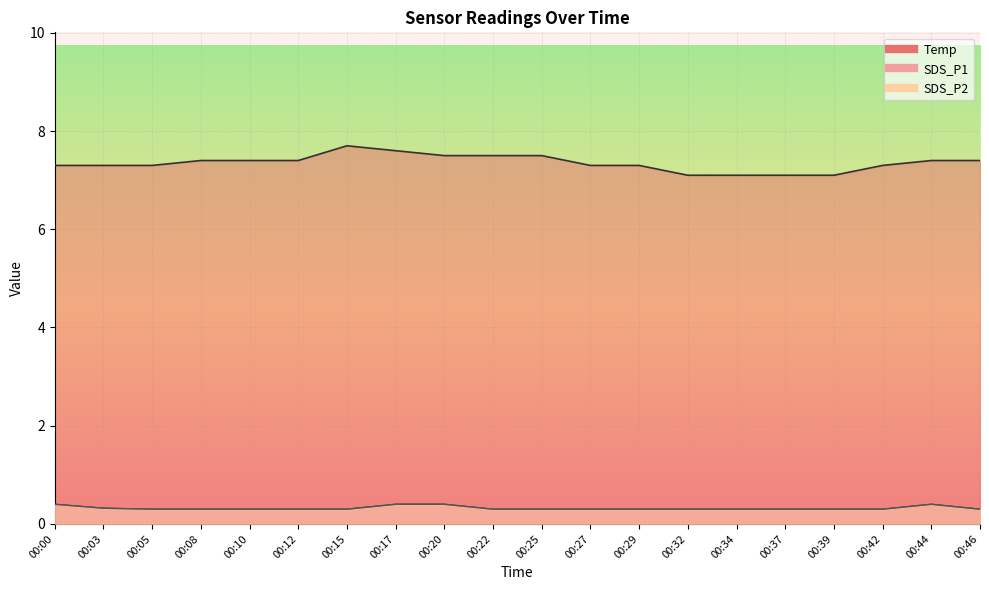

In SDS_P1, how many points are higher than both neighbors (excluding endpoints)?

1